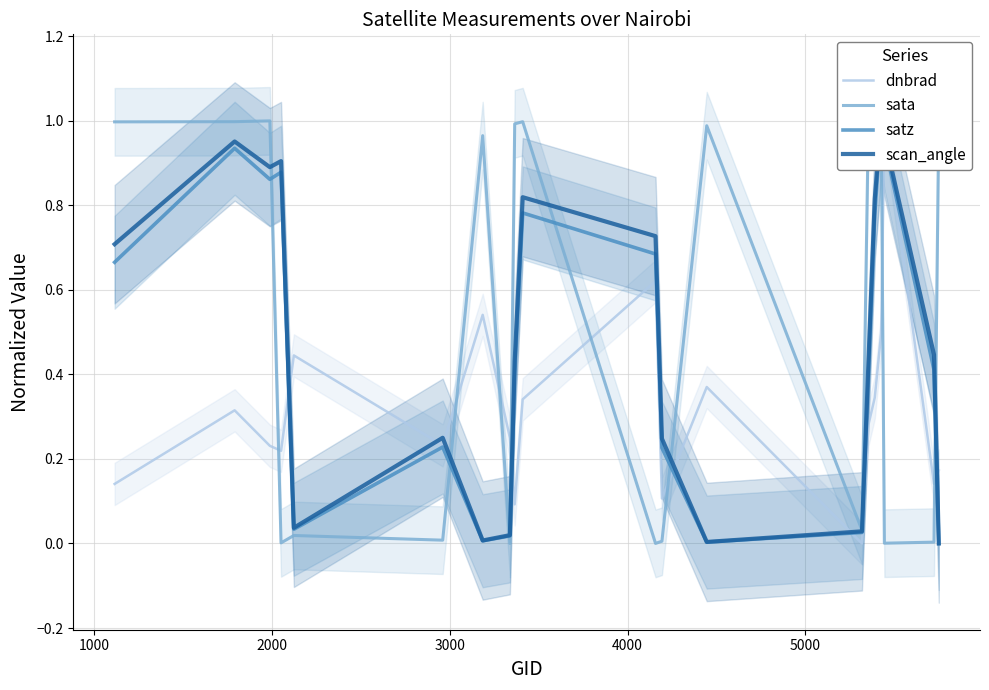

Is it true that sata equals 0.2 at 1000?

False